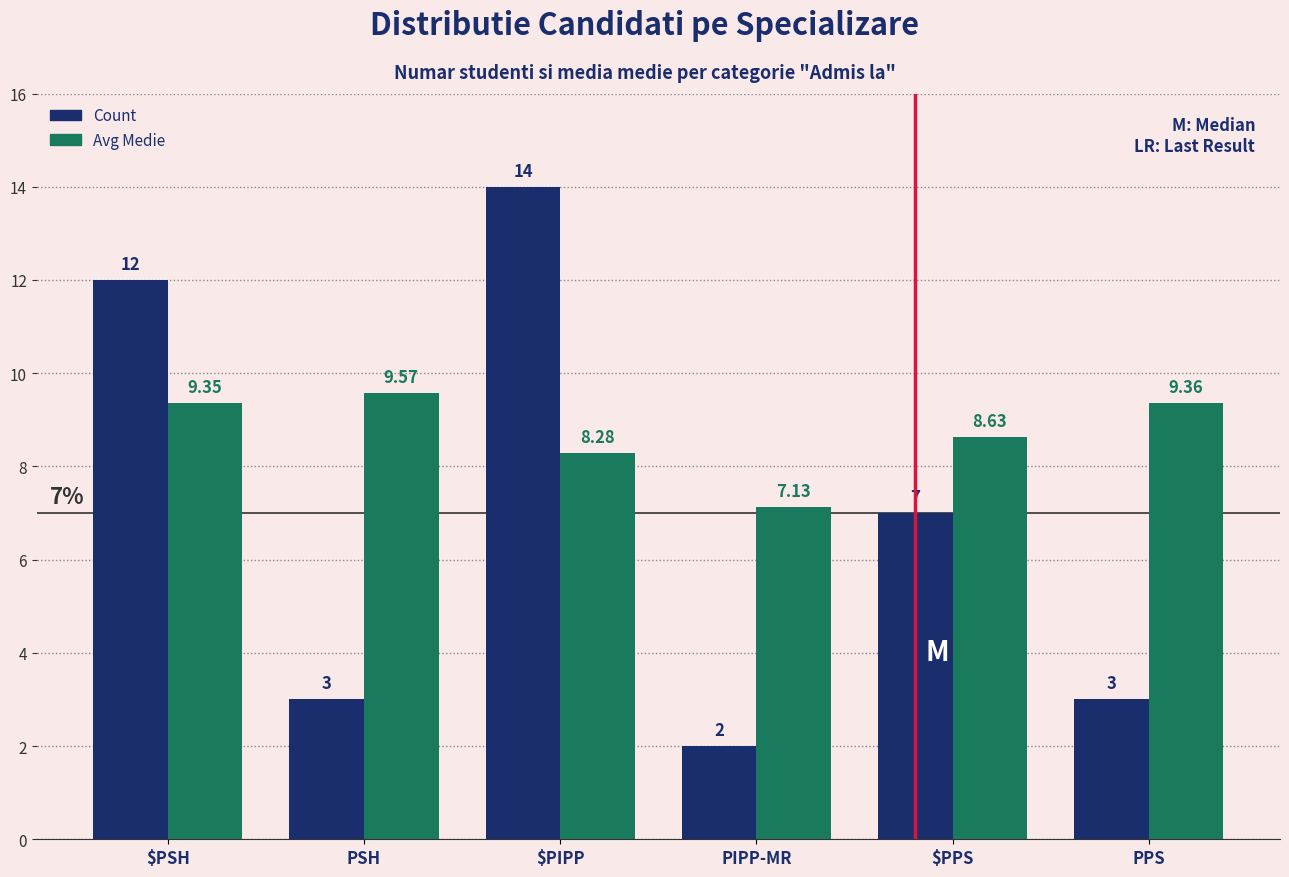

Read the Count value at $PIPP.

14.0